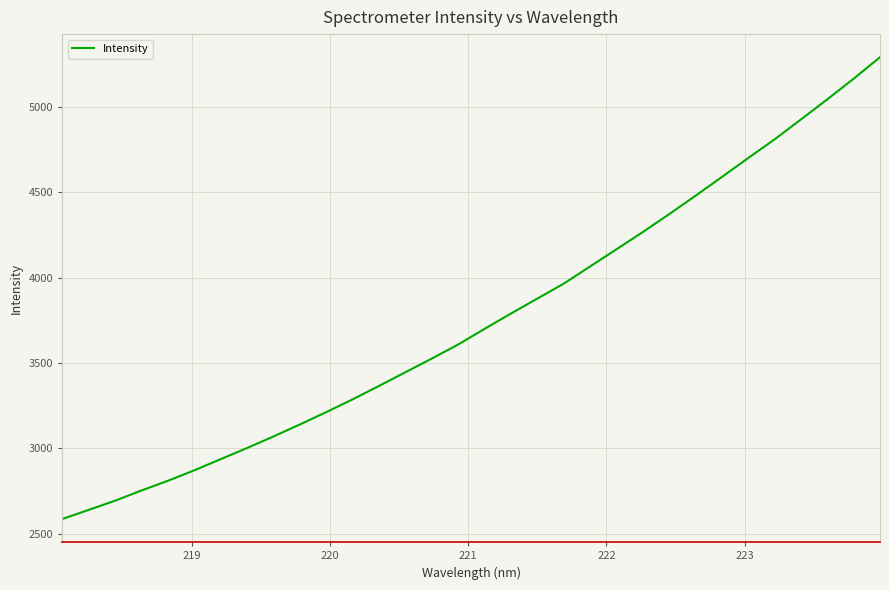

What is the difference between the maximum and minimum values?

2705.9